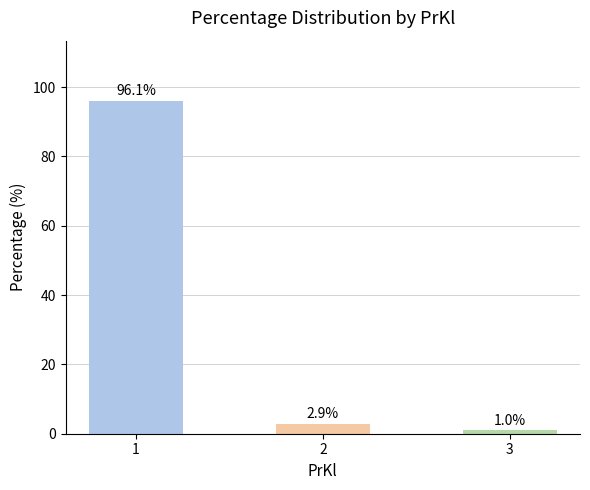

Does the chart contain any negative values?

No